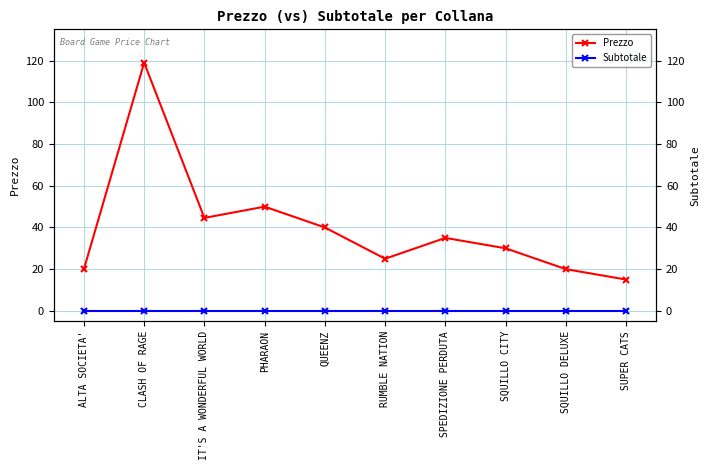

True or false: Prezzo and Subtotale intersect in this chart.

False